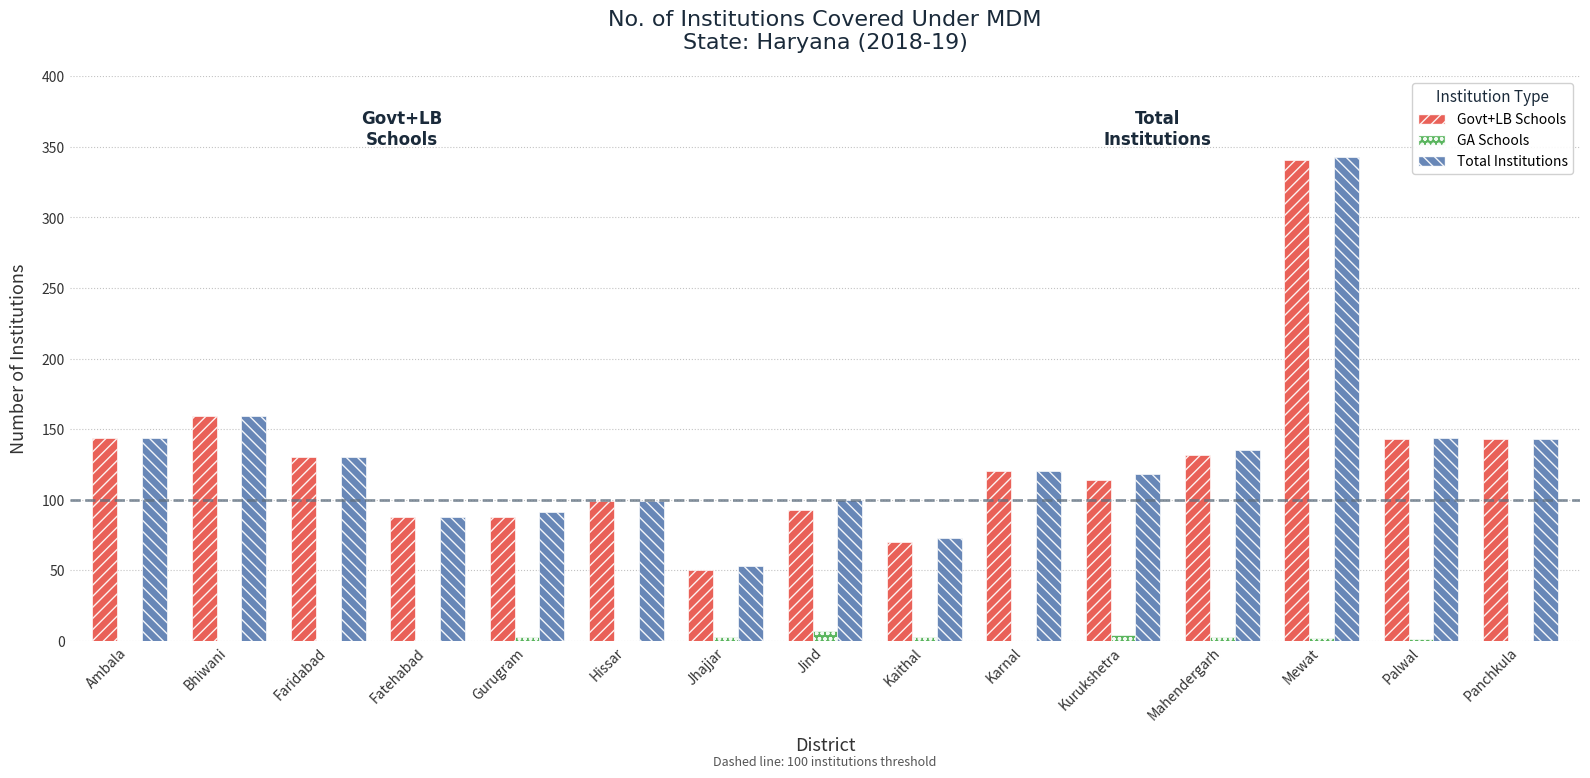

What is the sum of all Govt+LB Schools values?

1914